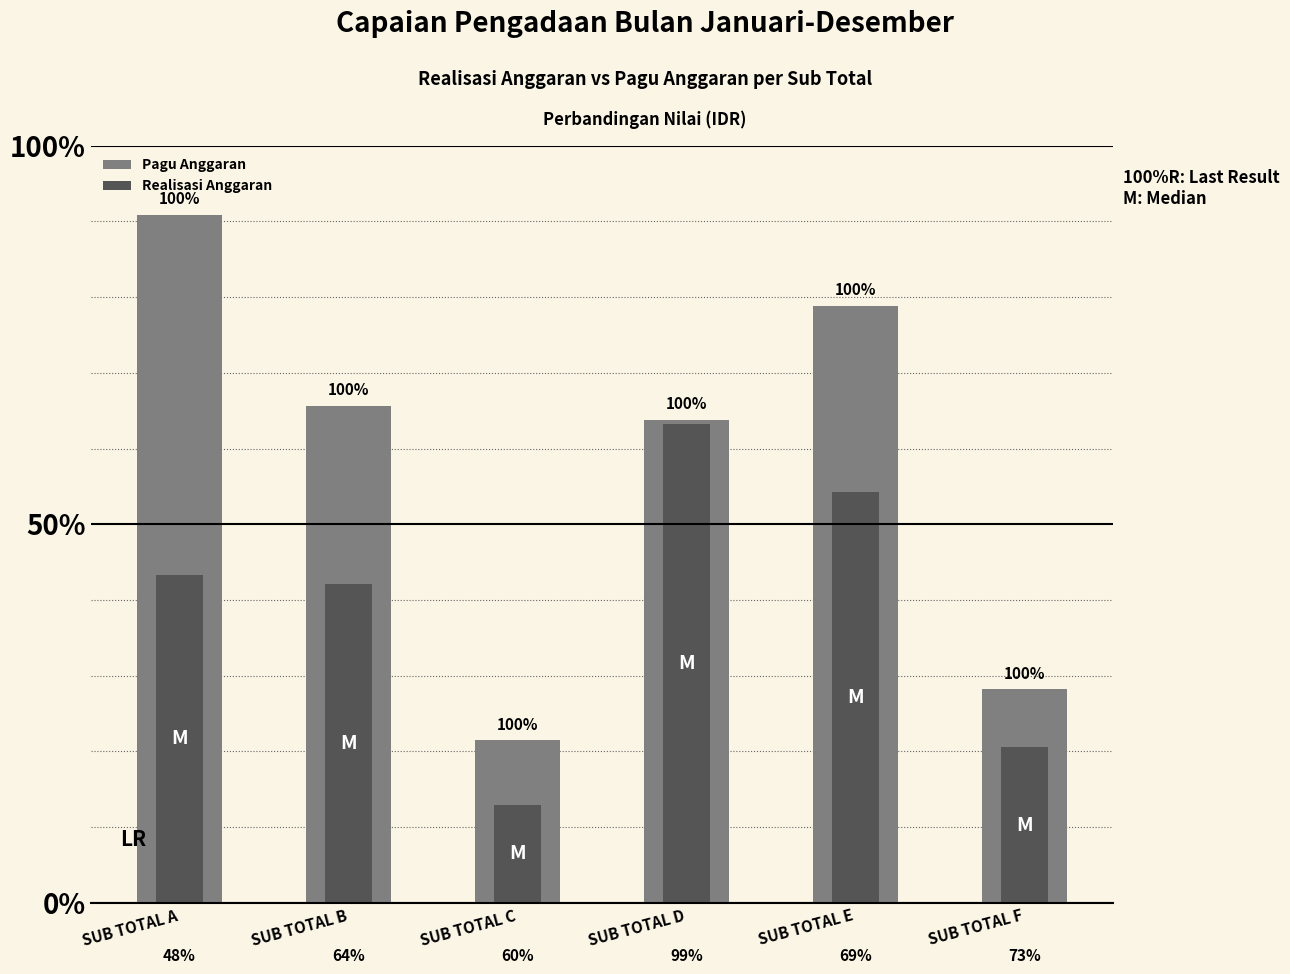

What is the spread (max minus min) of values at SUB TOTAL E?

487311213